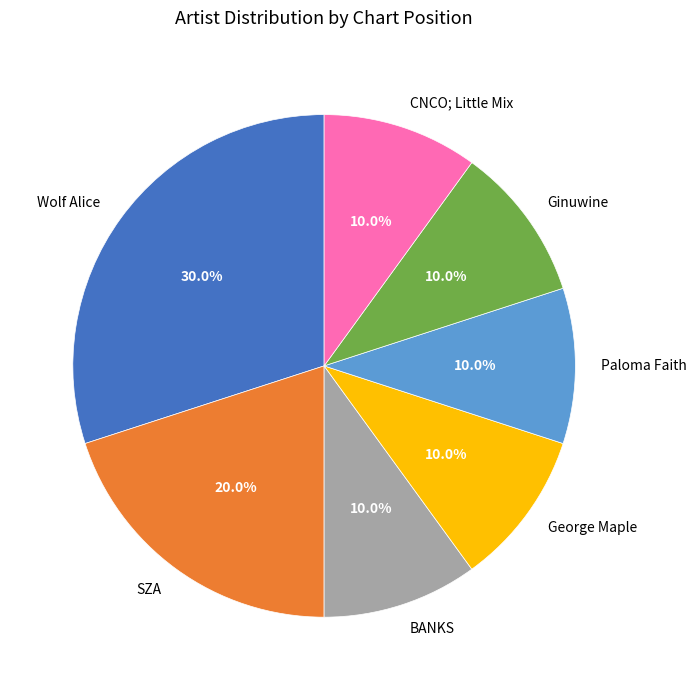

Which slice is the largest?

Wolf Alice